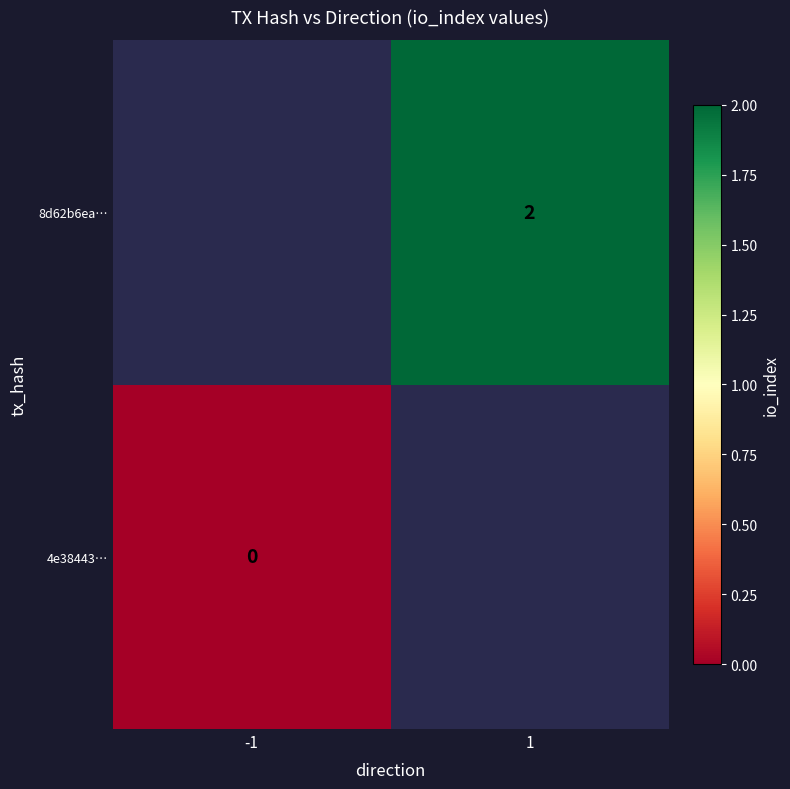

What is the maximum value shown in the chart?

2.0